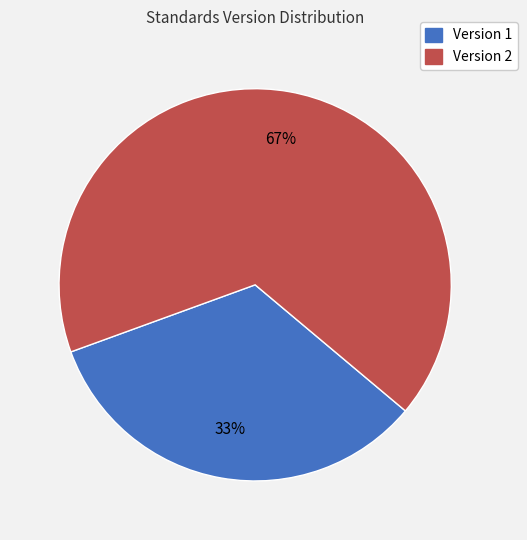

Is there a majority slice in this chart?

Yes